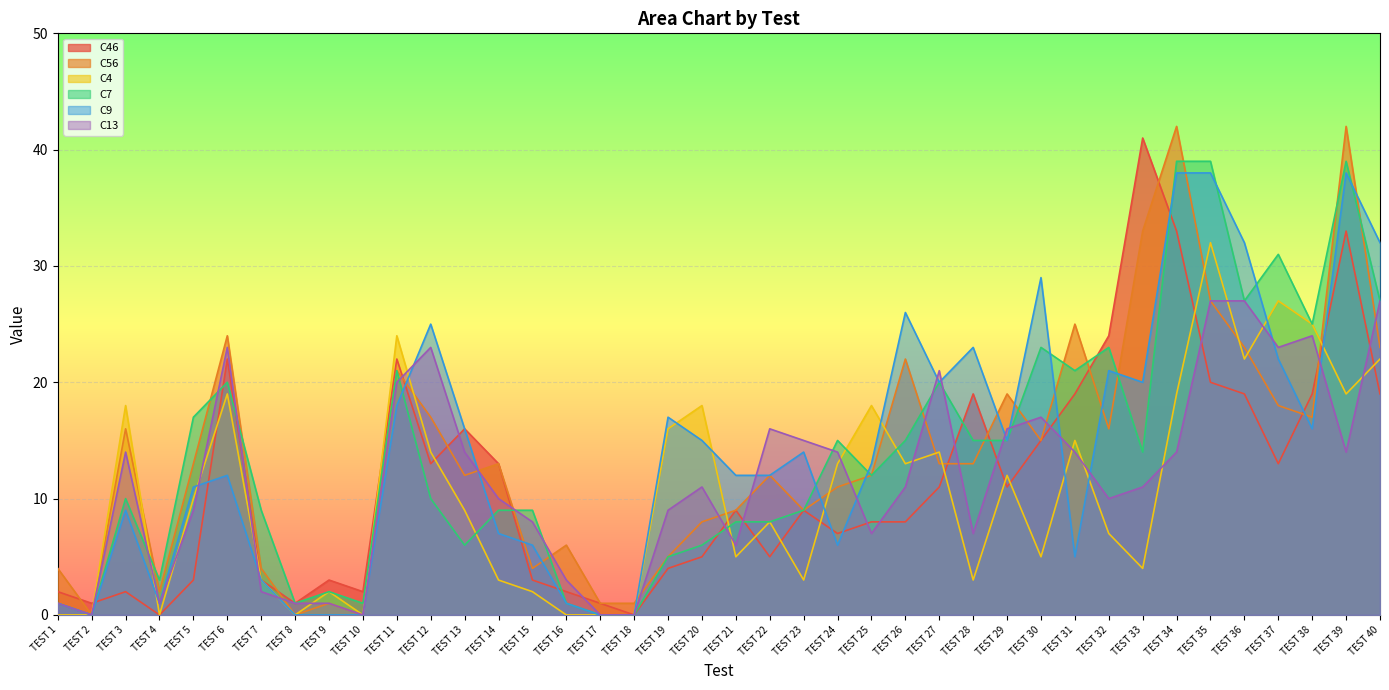

Count the number of categories in the chart.

40